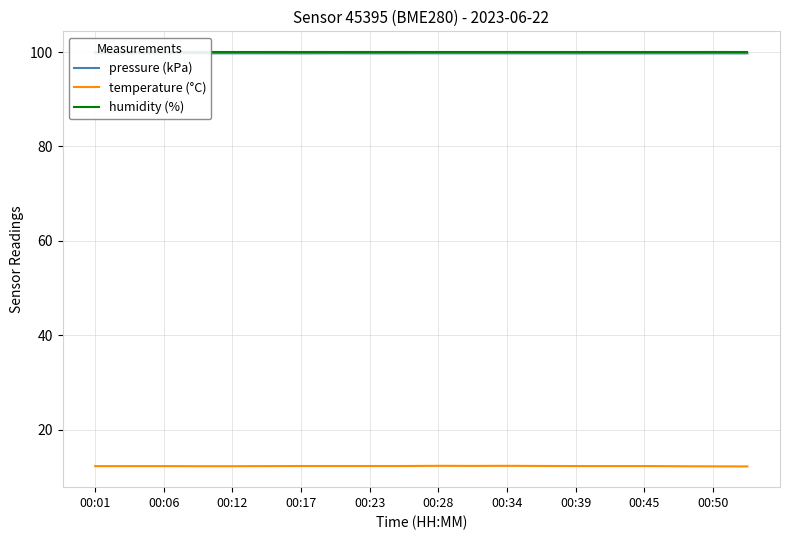

Is the value of pressure (kPa) at 17 greater than the value of temperature (°C) at 00:23?

Yes